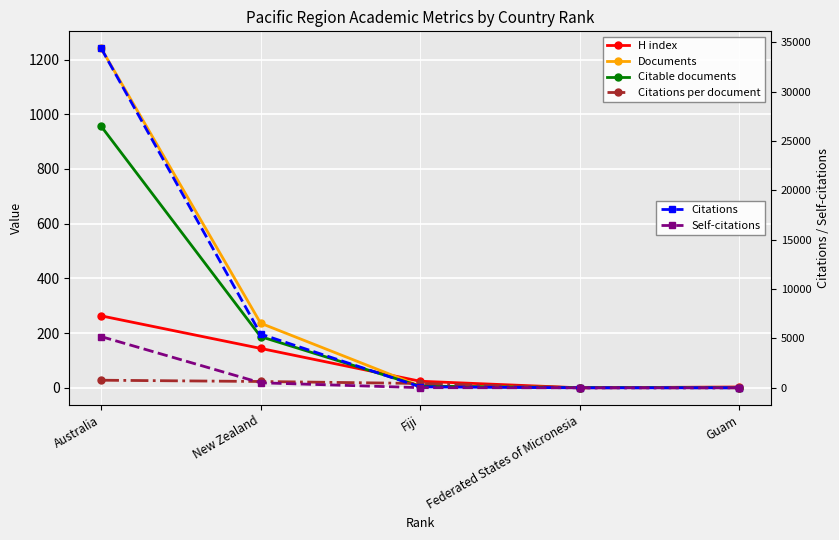

Reading left to right, what are all the values shown in this chart?

H index: 263.0	144.0	24.0	0.0	3.0
Documents: 1241.0	236.0	6.0	1.0	1.0
Citable documents: 956.0	187.0	6.0	1.0	1.0
Citations per document: 27.7	23.1	15.8	0.0	0.0
Citations: 34395.0	5444.0	95.0	0.0	0.0
Self-citations: 5188.0	508.0	14.0	0.0	0.0